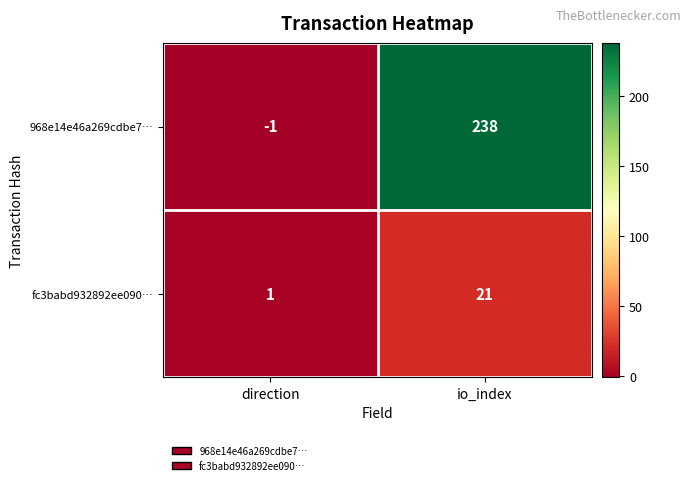

Rank the series by their maximum value, from highest to lowest.

968e14e46a269cdbe7…, fc3babd932892ee090…